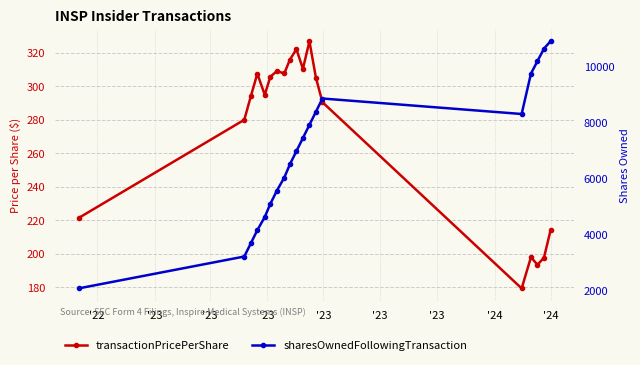

What is the maximum value for transactionPricePerShare?

326.8